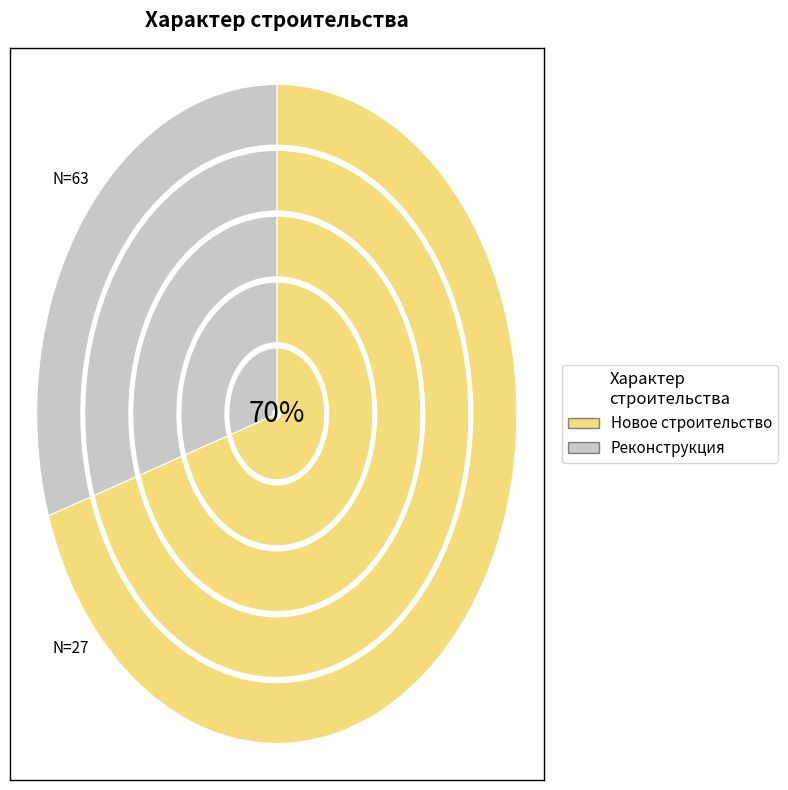

Which slice is the largest?

Новое строительство